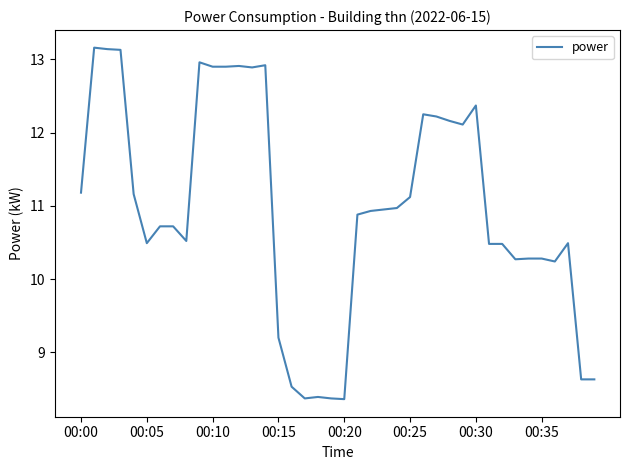

What is the greatest value displayed?

13.2